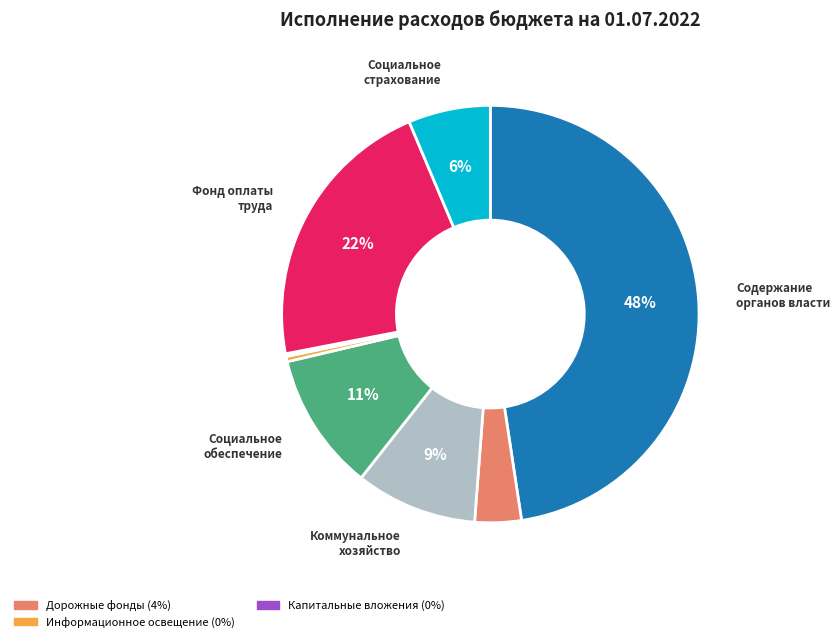

To the nearest percent, what is the average slice percentage?

12%